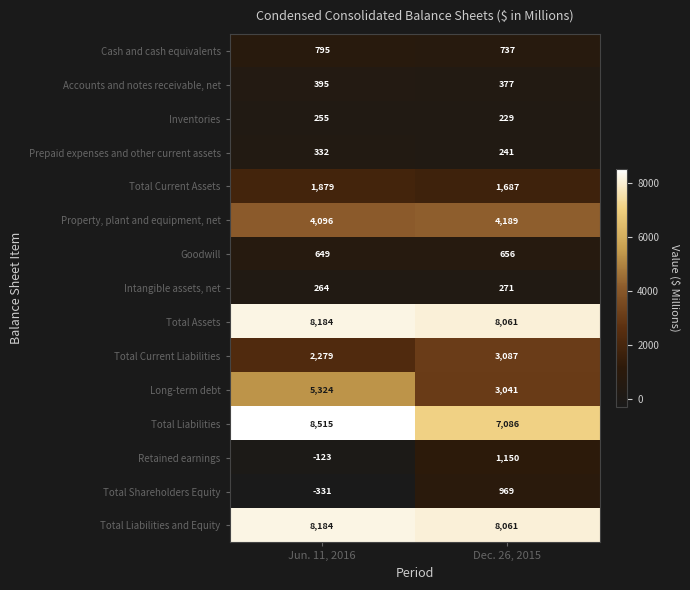

What is the sum of all Goodwill values?

1305